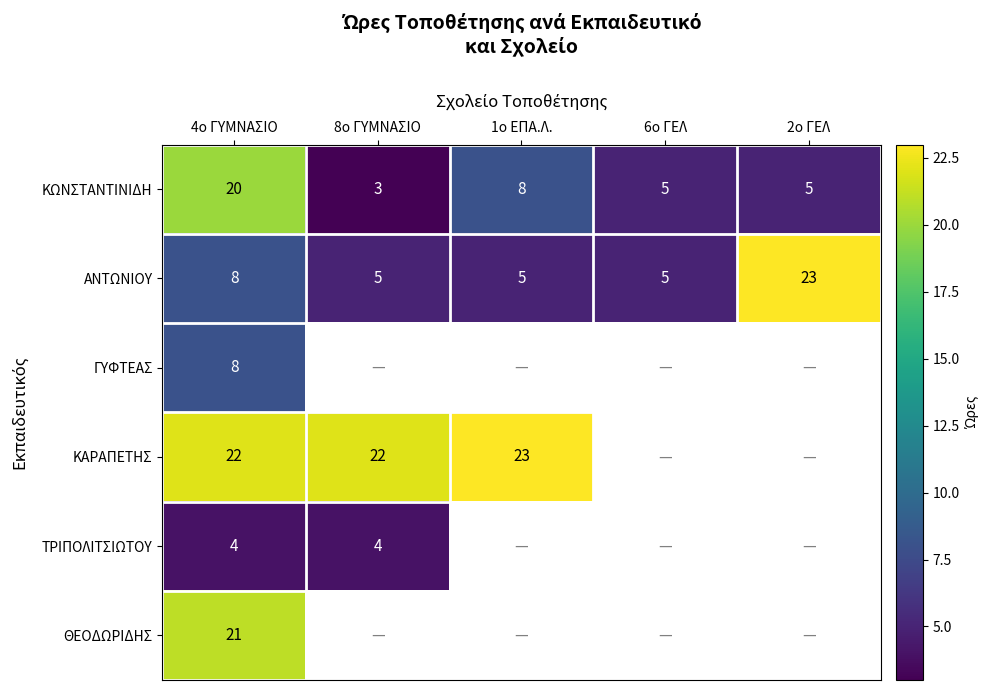

What is the difference between the maximum and minimum values in the ΚΩΝΣΤΑΝΤΙΝΙΔΗ series?

17